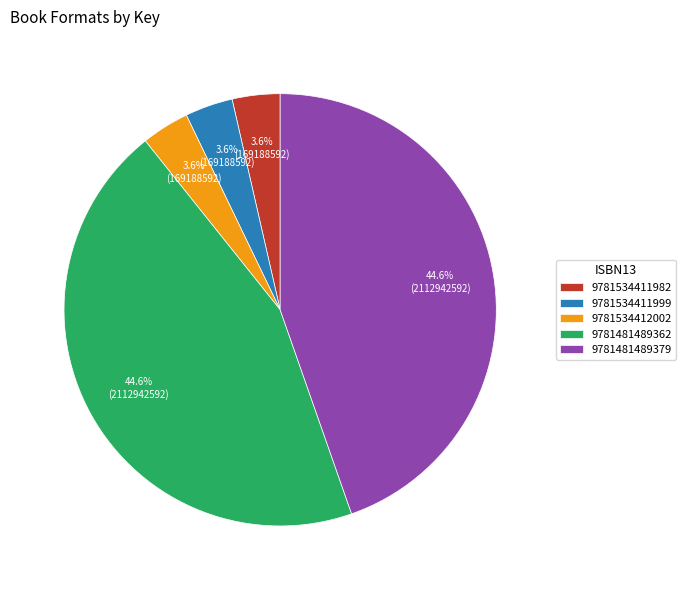

Does 9781534411982 account for over 50% of the chart?

No